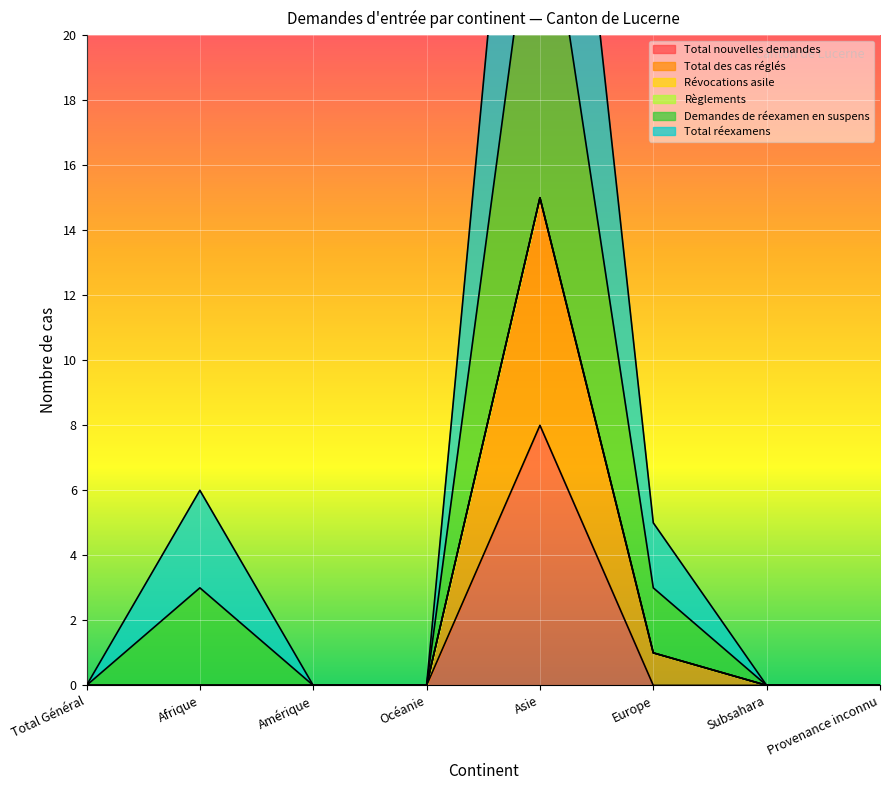

The Total nouvelles demandes series shows 5 at Provenance inconnu. True or false?

False